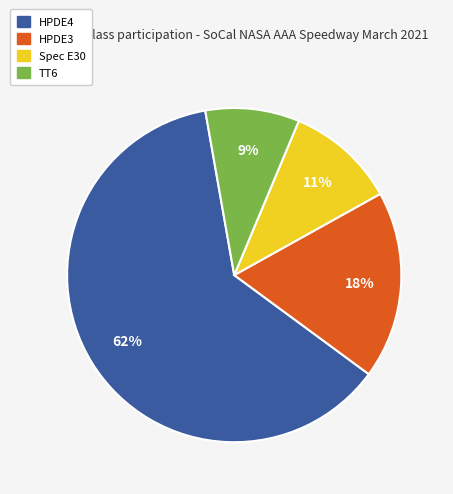

Combined, do Spec E30 and HPDE3 account for over 50%?

No